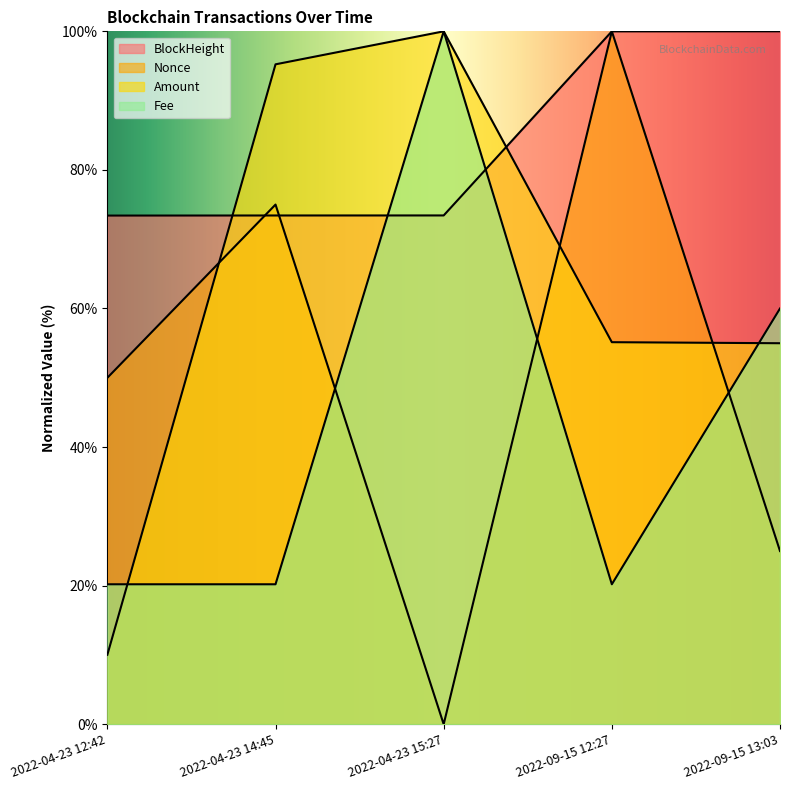

True or false: Amount has more than 1 points higher than both neighbors.

False